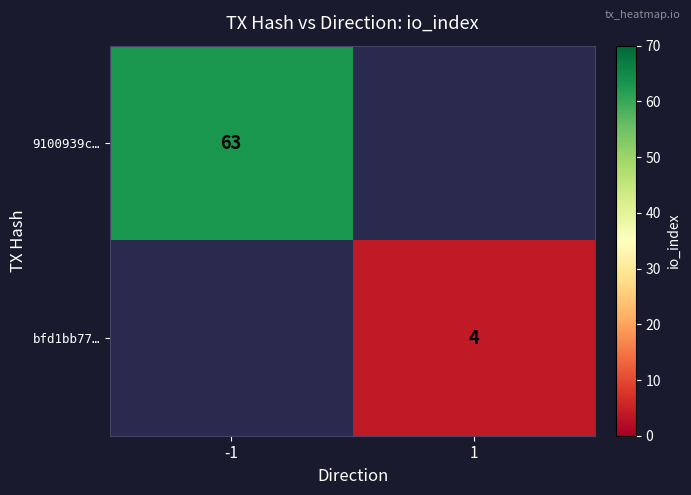

Count the number of categories in the chart.

2